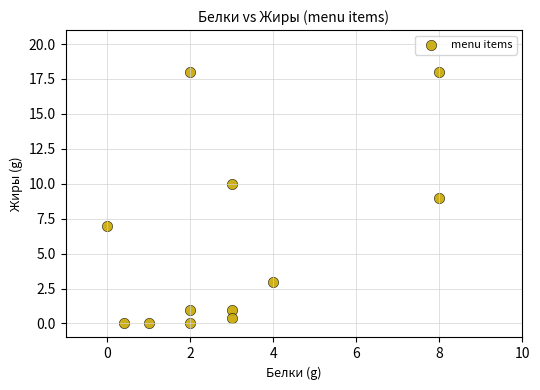

What is the average X value?

3.0